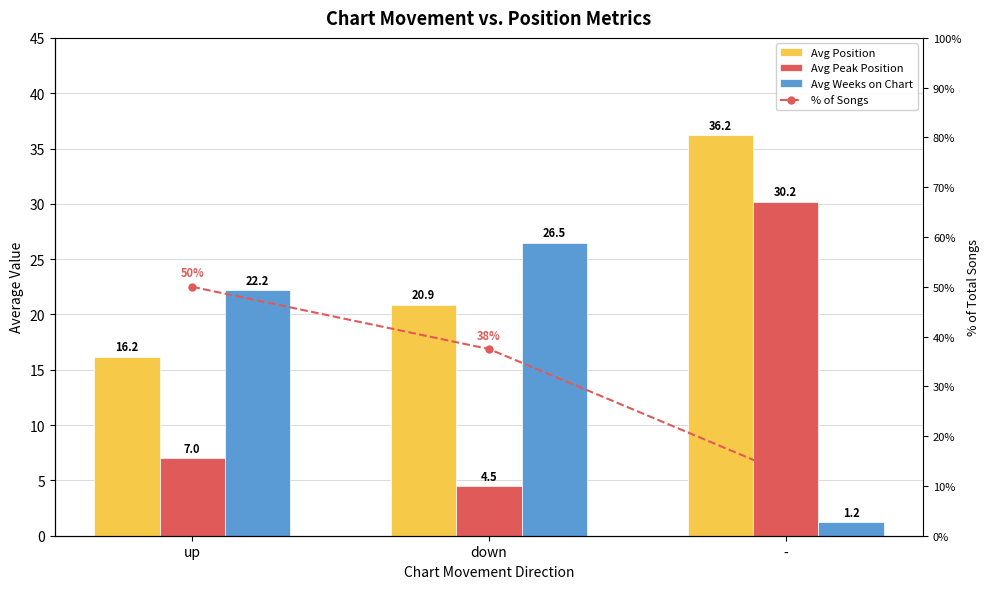

Reading left to right, list all the values displayed in this chart.

Avg Position: 16.2	20.9	36.2
Avg Peak Position: 7.0	4.5	30.2
Avg Weeks on Chart: 22.2	26.5	1.2
% of Songs: 50.0	37.5	12.5